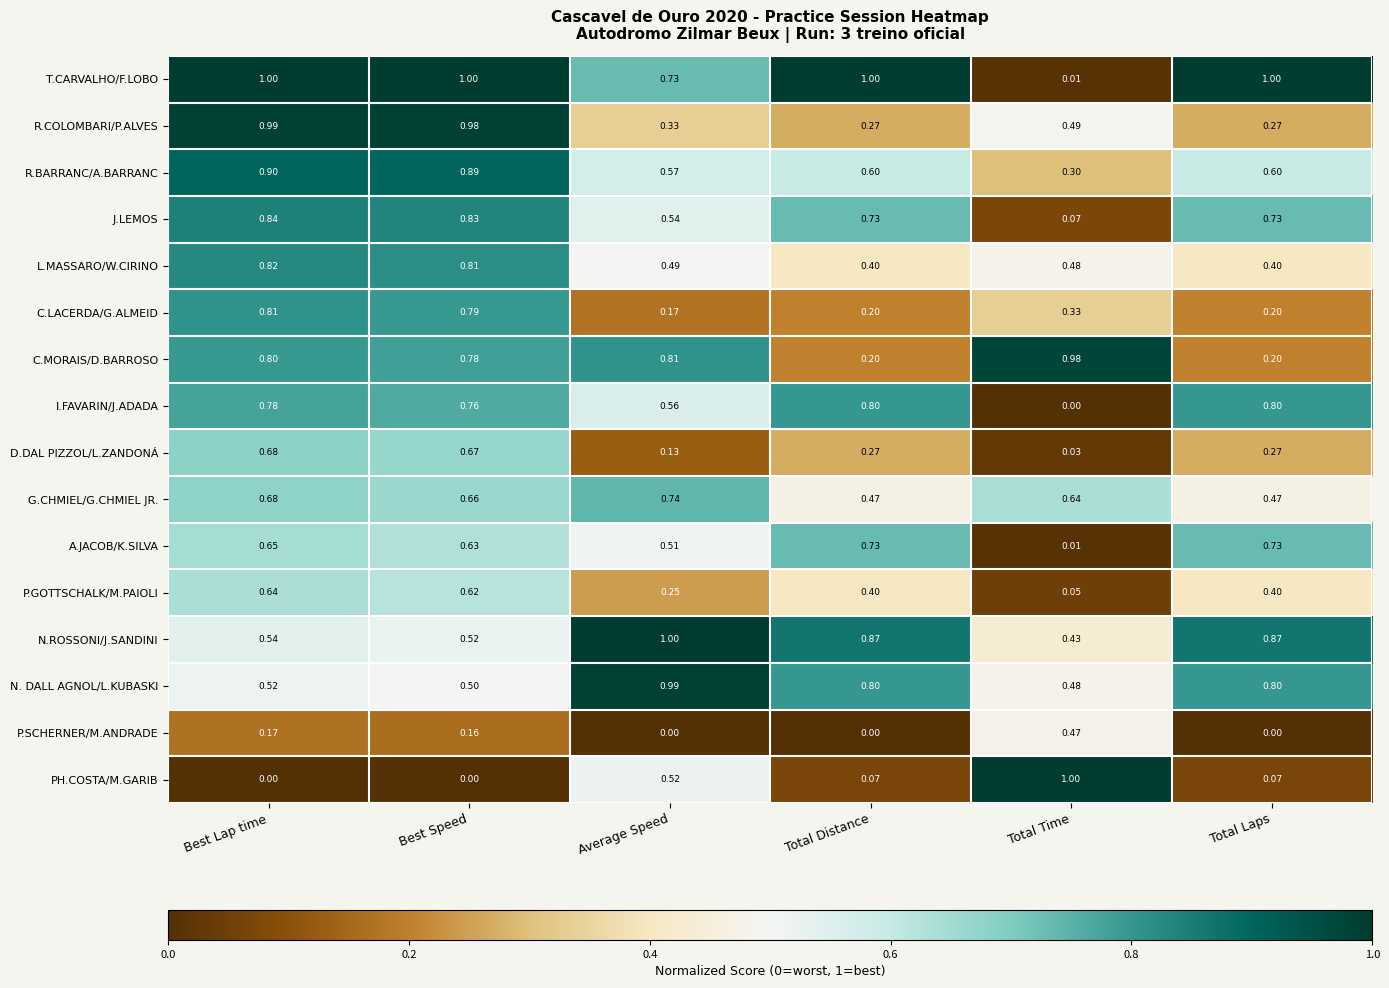

Count the number of categories in the chart.

6